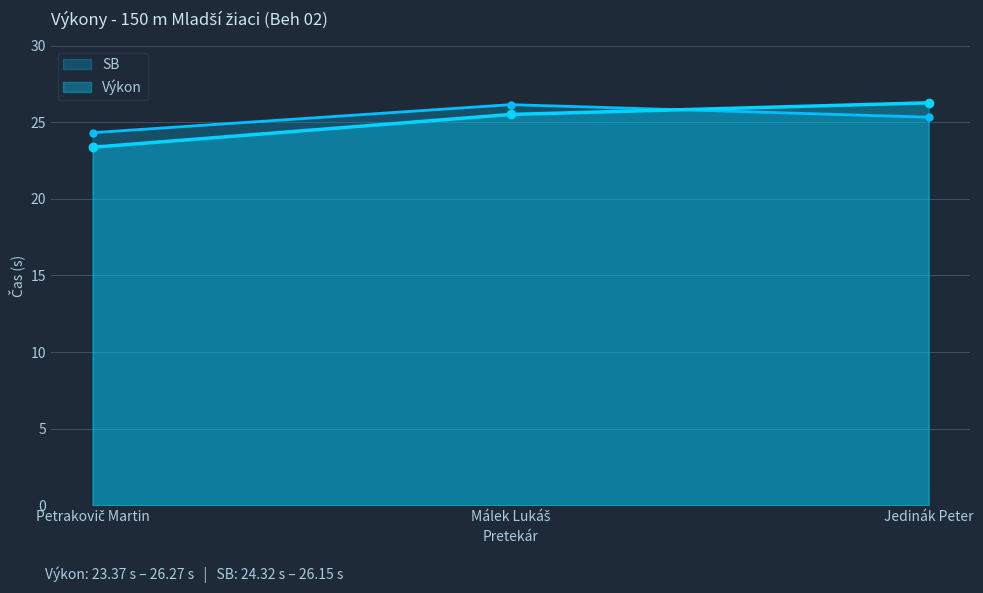

What is the difference between the SB values at Petrakovič Martin and Jedinák Peter?

1.0